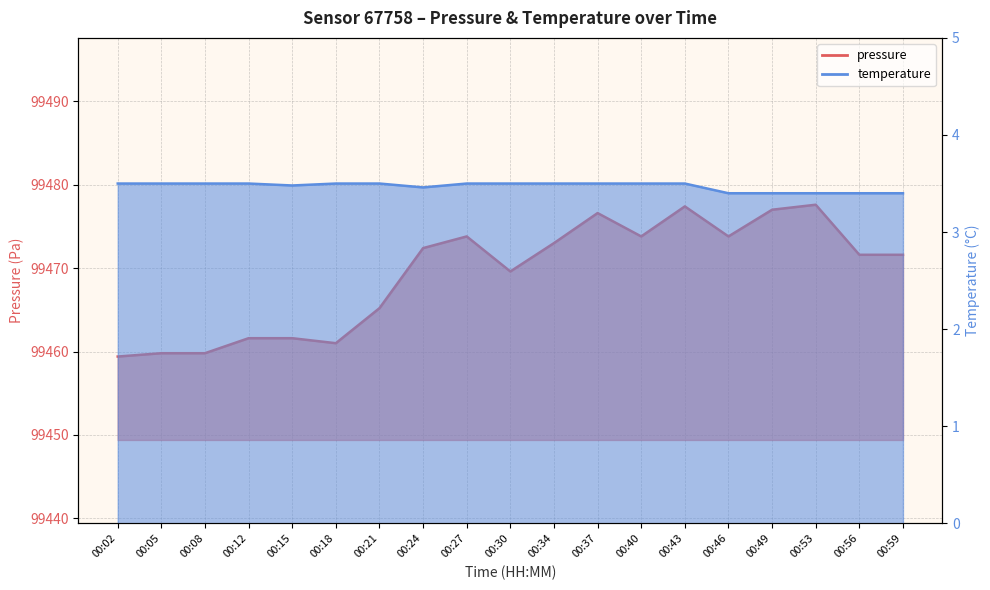

The value of temperature at 00:30 is 3.5. True or false?

True